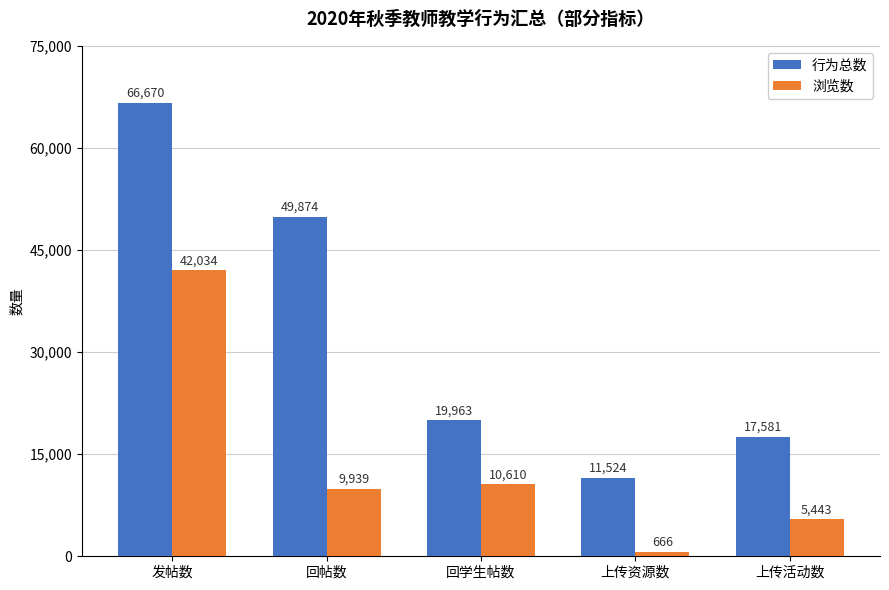

At which category does the chart reach its minimum across all series?

上传资源数